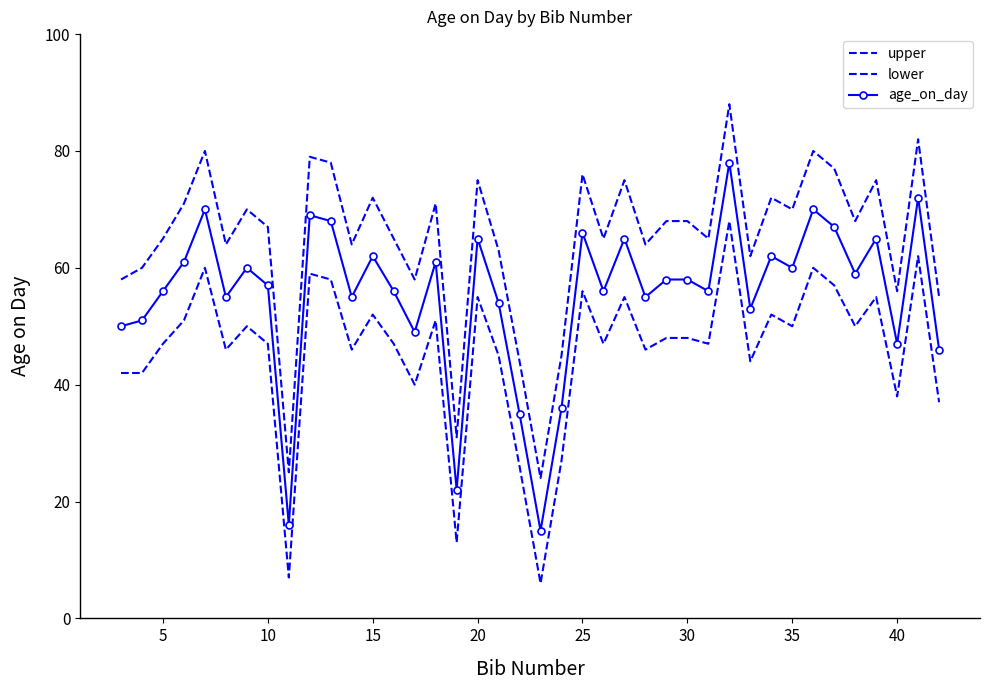

Reading left to right, transcribe all the data shown in this chart.

upper: 58	60	65	71	80	64	70	67	25	79	78	64	72	65	58	71	31	75	63	44	24	45	76	65	75	64	68	68	65	88	62	72	70	80	77	68	75	56	82	55
lower: 42	42	47	51	60	46	50	47	7	59	58	46	52	47	40	51	13	55	45	26	6	27	56	47	55	46	48	48	47	68	44	52	50	60	57	50	55	38	62	37
age_on_day: 50	51	56	61	70	55	60	57	16	69	68	55	62	56	49	61	22	65	54	35	15	36	66	56	65	55	58	58	56	78	53	62	60	70	67	59	65	47	72	46